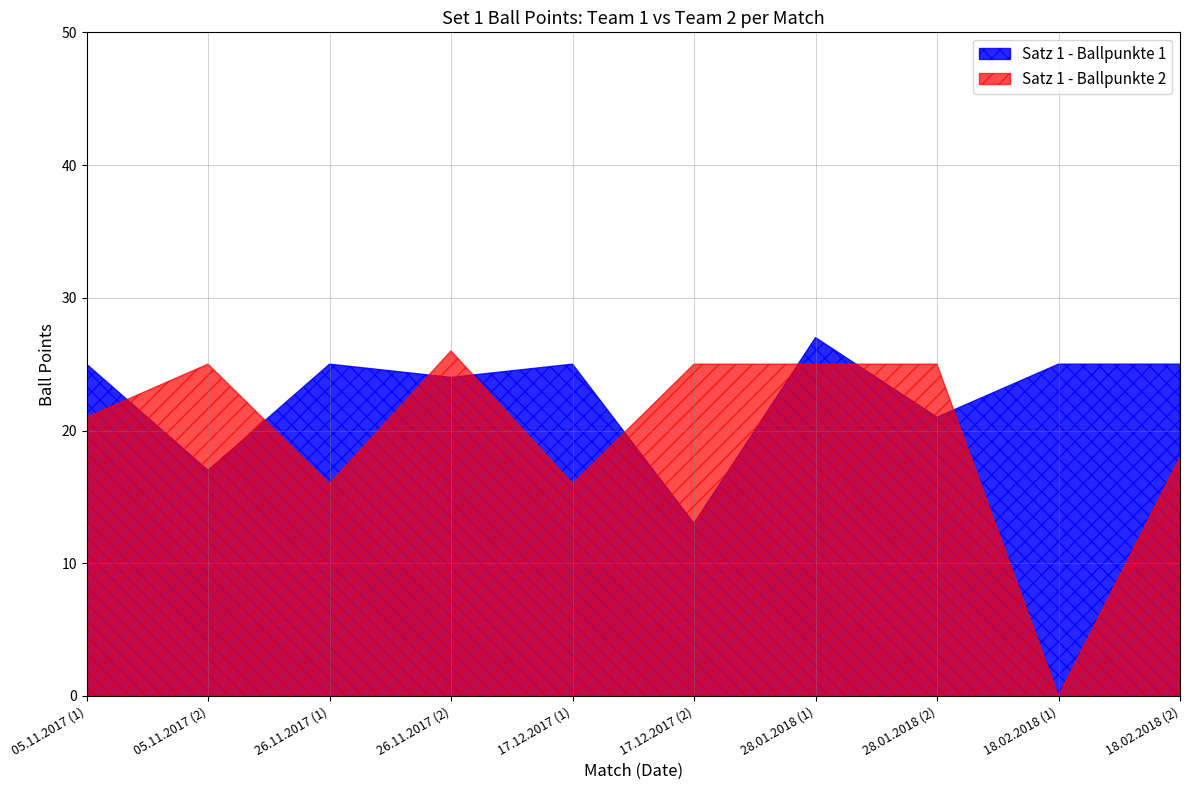

Where is Satz 1 - Ballpunkte 1 nearest to the value 20?

28.01.2018 (2)